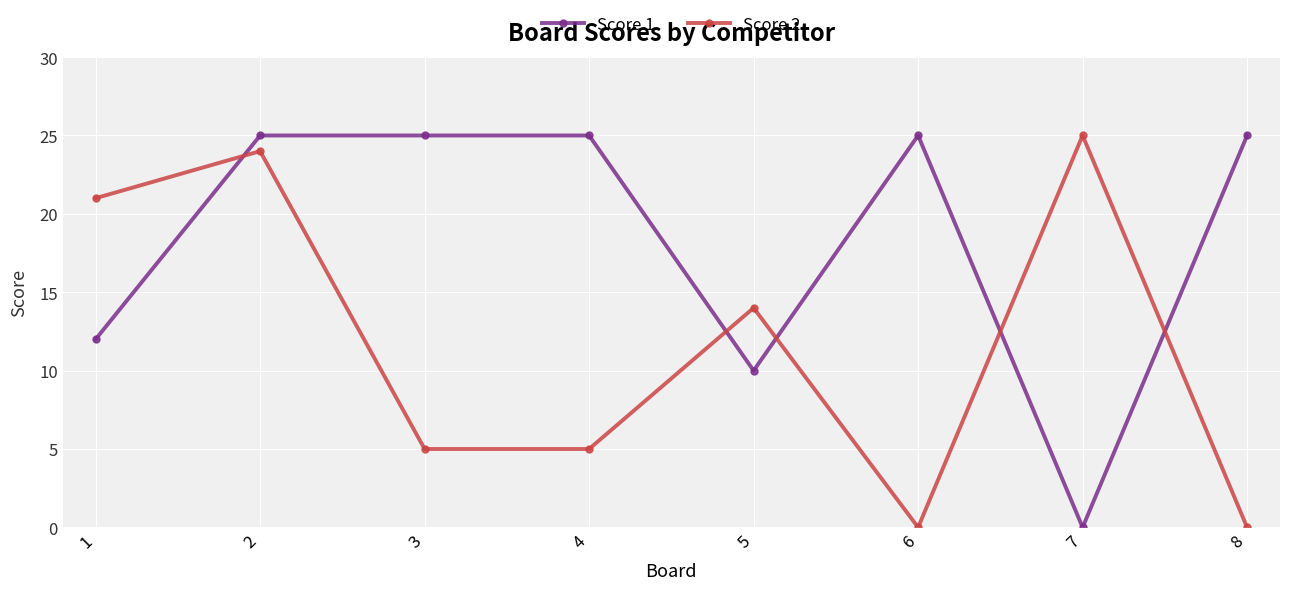

True or false: Score 2 has a value of 2 at 3.

False